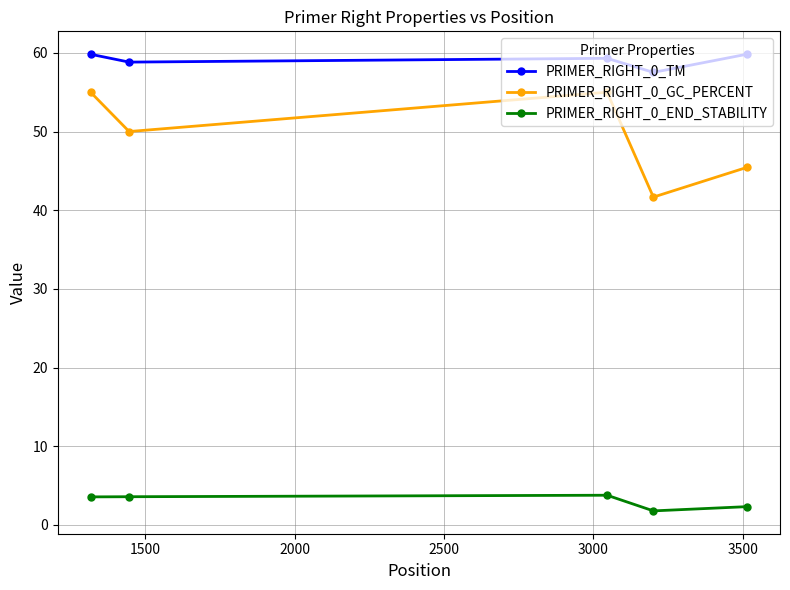

Which series has the widest spread of values?

PRIMER_RIGHT_0_GC_PERCENT